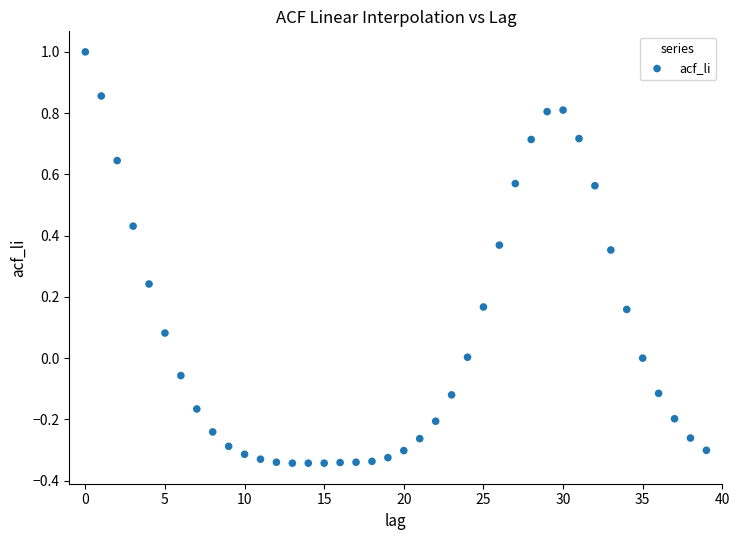

How many data points are displayed?

40